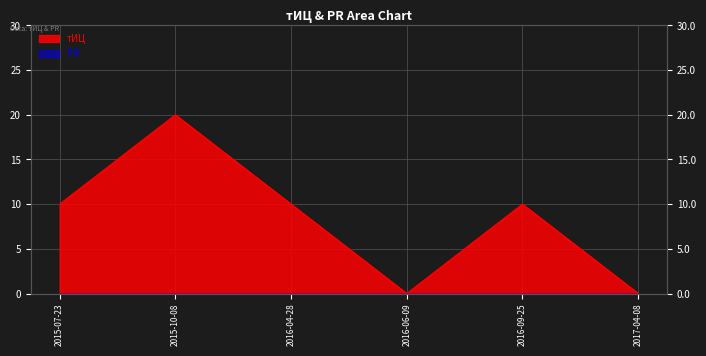

Count the number of categories in the chart.

6